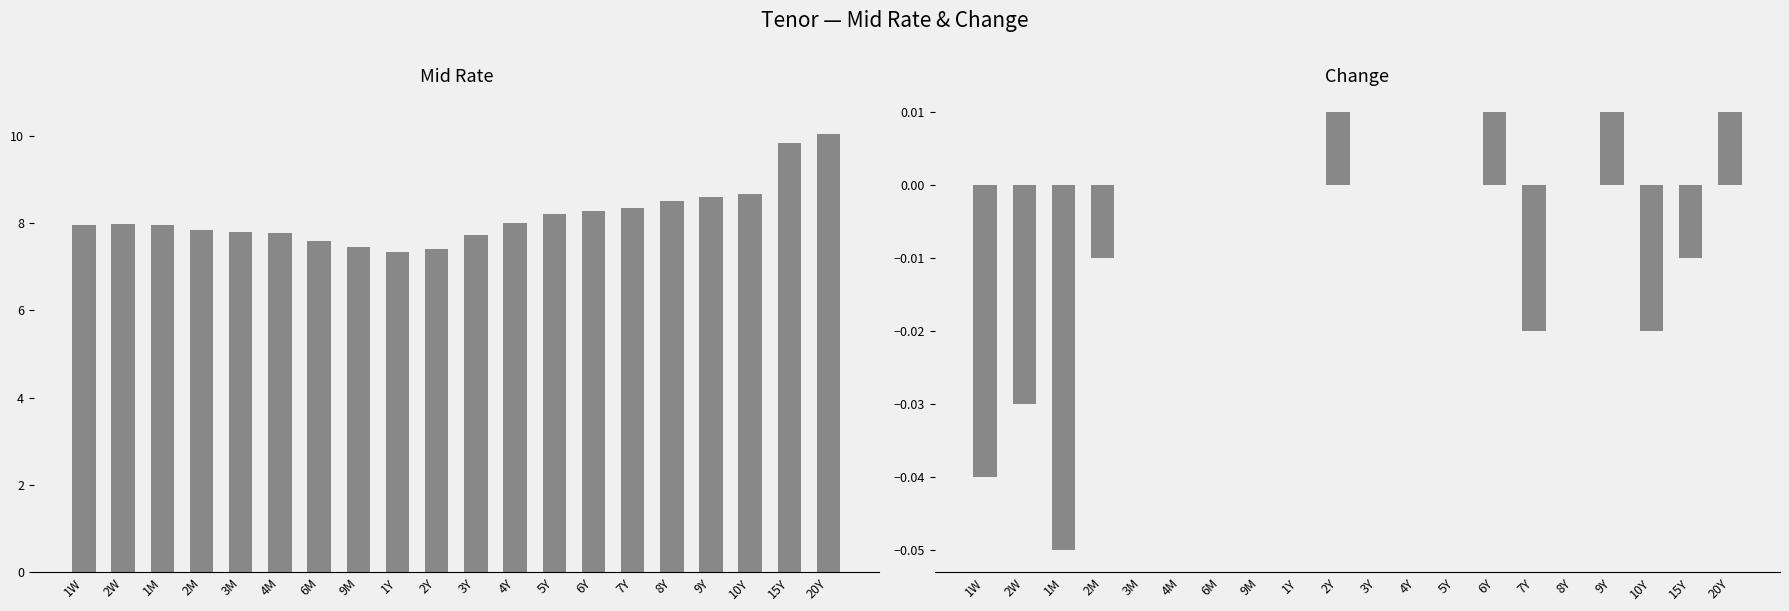

What is the value of the Mid Rate bar at the 9th from the left?

7.3